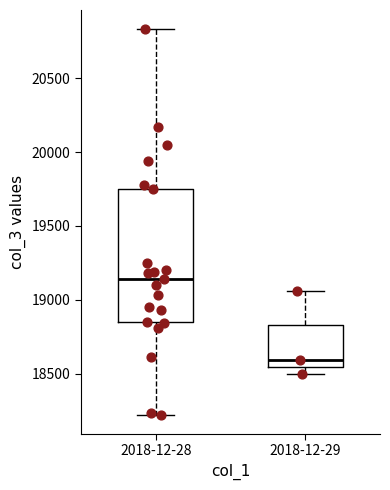

Comparing the boxes themselves (not the whiskers), which one is the tallest?

2018-12-28